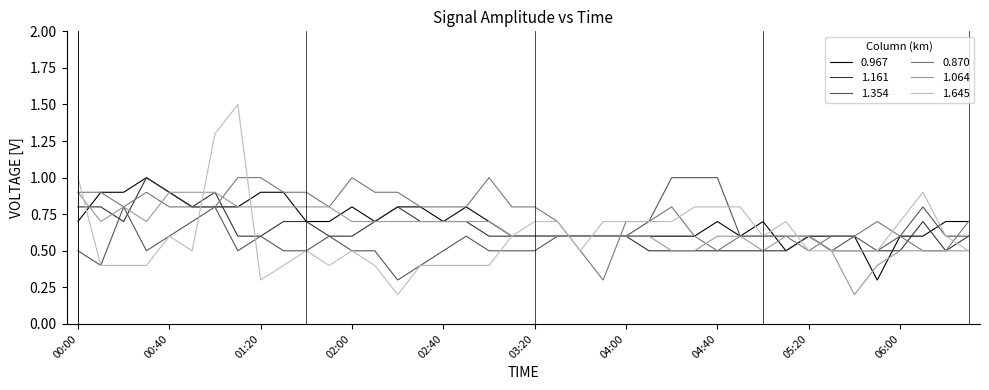

How many 0.870 values are between 0 and 1?

40